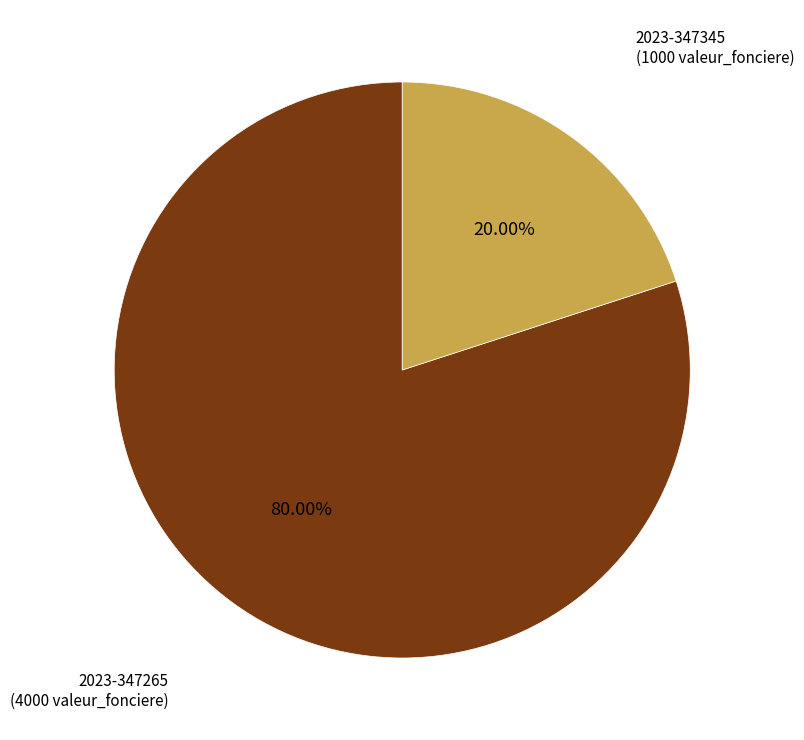

True or false: 2023-347265 accounts for 80% of the total.

True